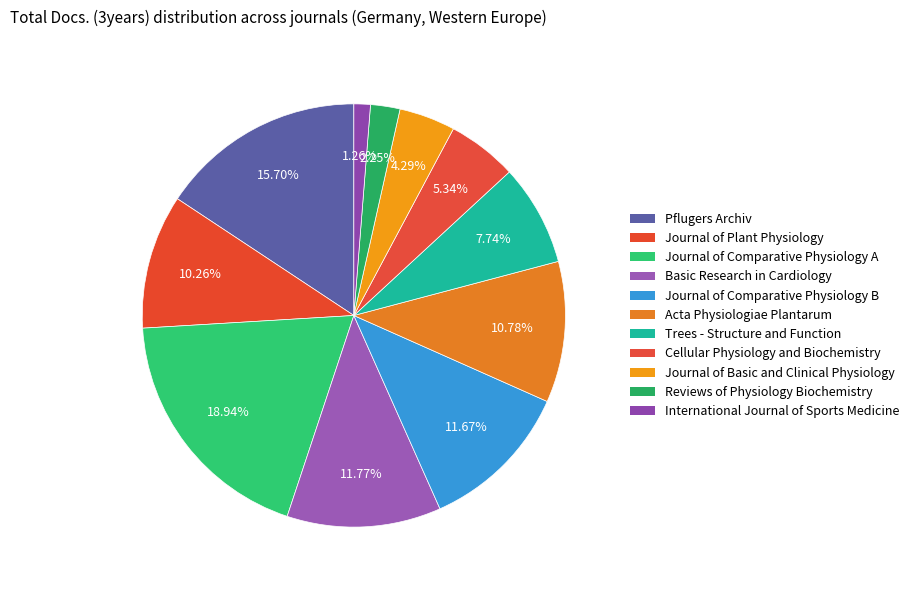

To the nearest percent, what portion does Basic Research in Cardiology represent?

12%